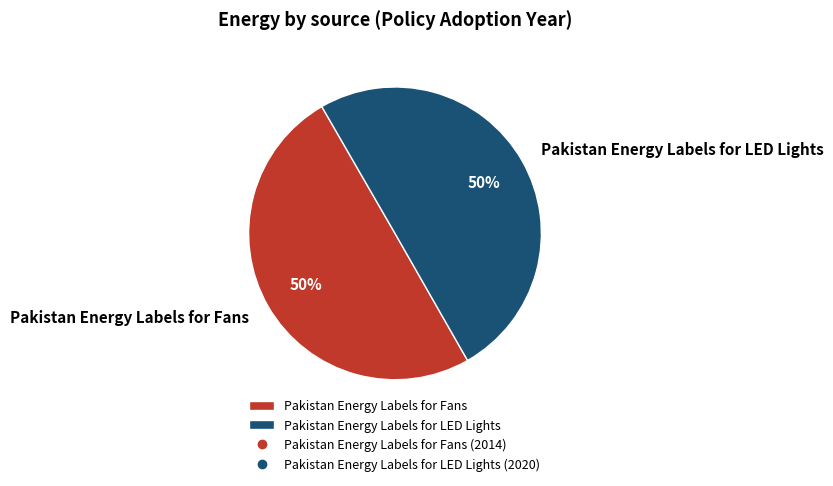

True or false: Pakistan Energy Labels for Fans accounts for 50% of the total.

True